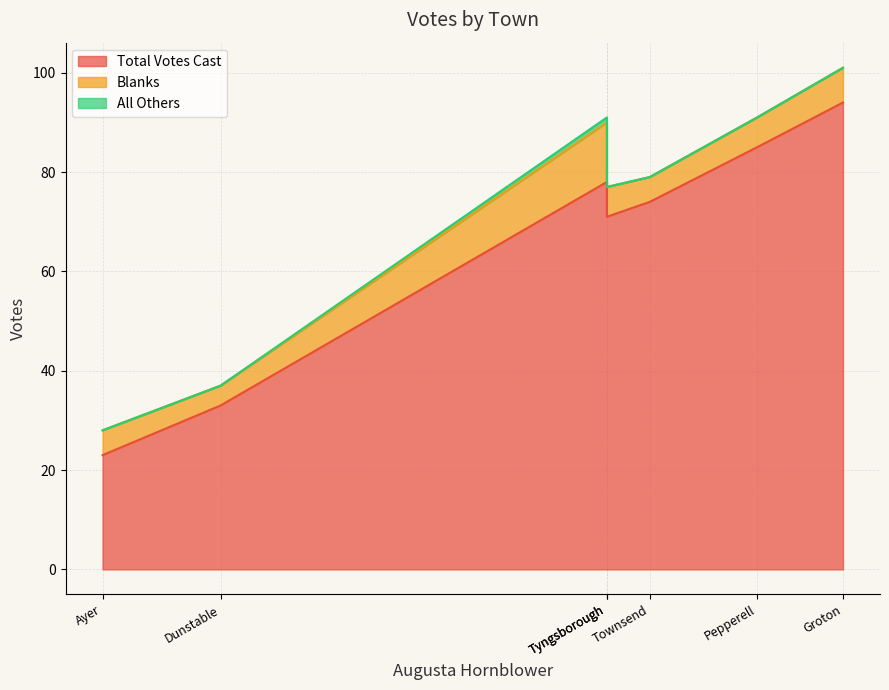

Which has a higher value, Pepperell or Groton?

Groton